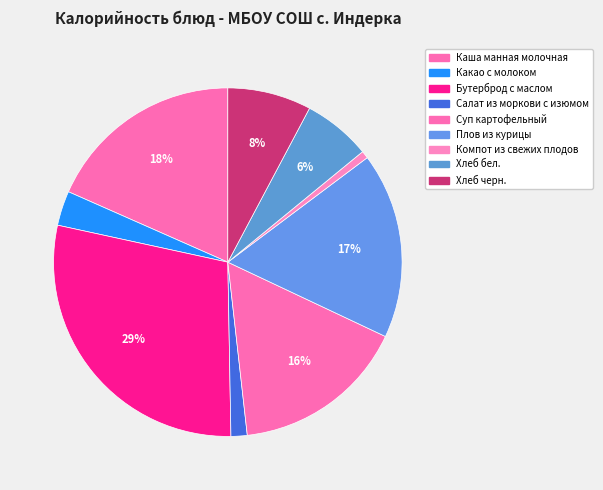

Which category has the biggest portion of the pie?

Бутерброд с маслом